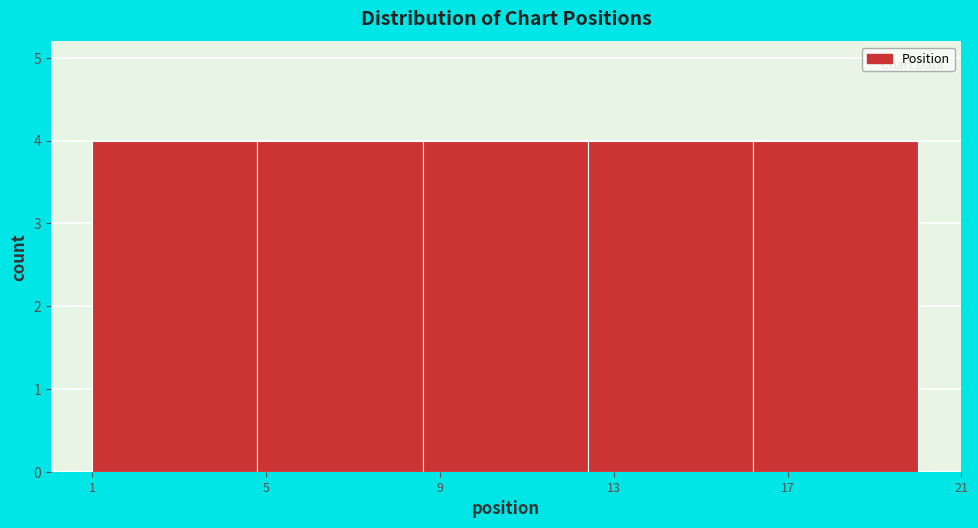

Reading left to right, list every bar in this chart as the range it spans on the x-axis followed by its height. Neither the bar edges nor the heights are printed on the chart, so give them approximately, as read against the axes.

1.0 to 4.8: 4
4.8 to 8.6: 4
8.6 to 12.4: 4
12.4 to 16.2: 4
16.2 to 20.0: 4